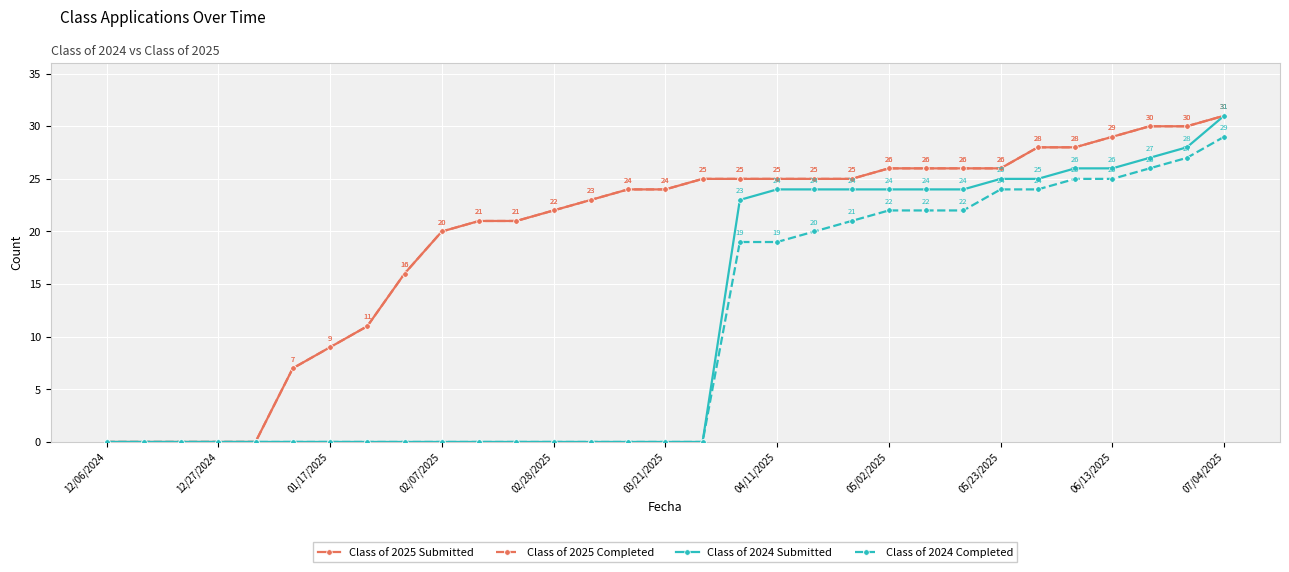

True or false: Class of 2025 Submitted has more than 0 points higher than both neighbors.

False